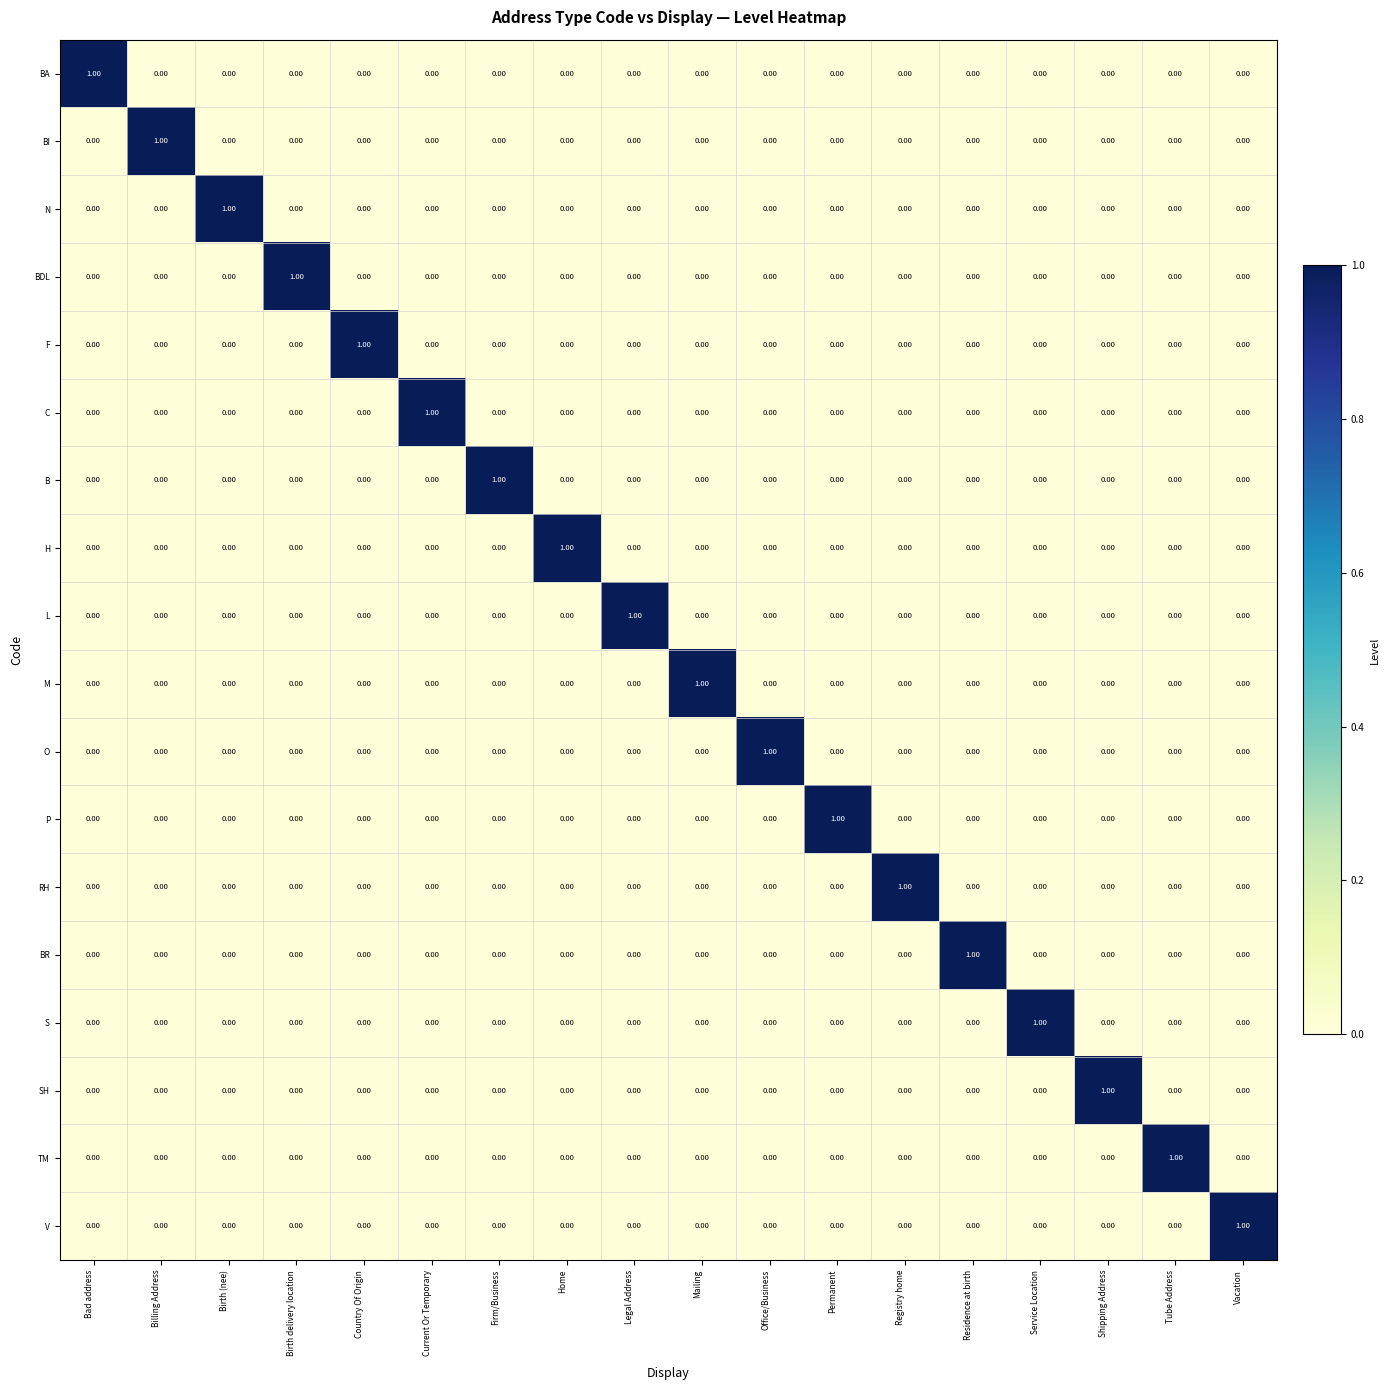

Is the value of V at Legal Address greater than the value of BI at Billing Address?

No